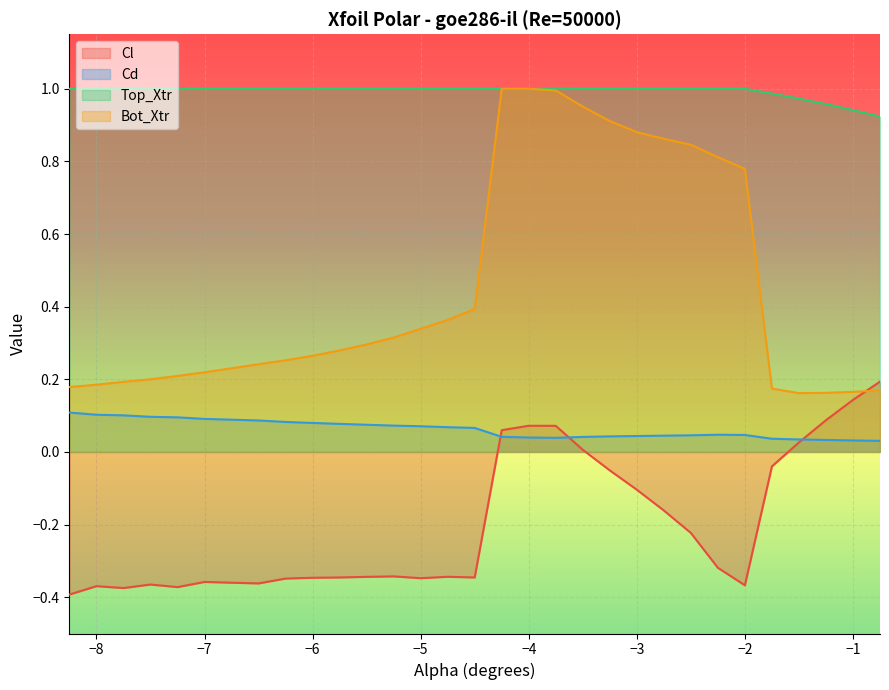

Rank the series by their average value, from lowest to highest.

Cl, Cd, Bot_Xtr, Top_Xtr